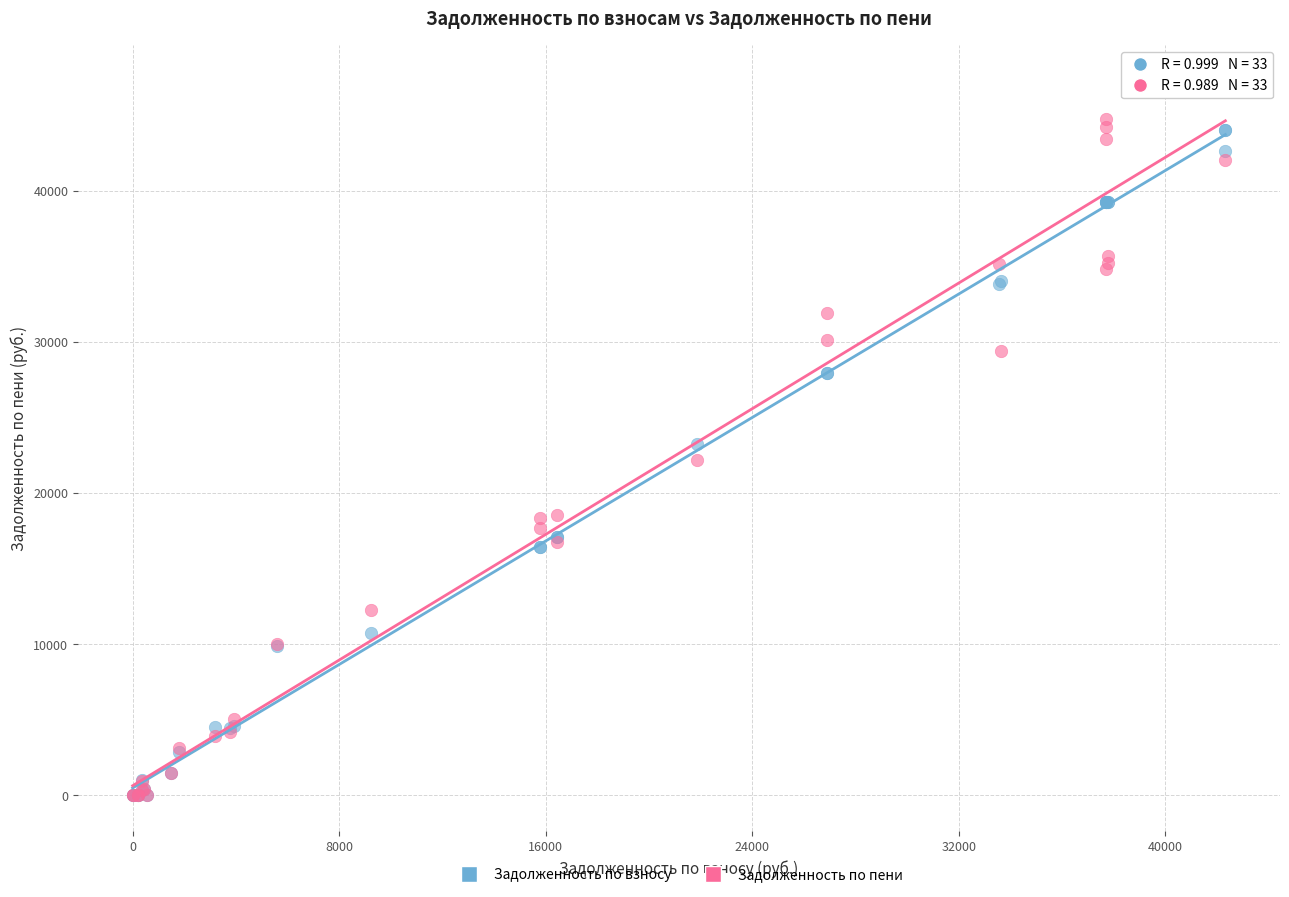

What are all the series names shown in the legend?

Задолженность по взносу, Задолженность по пени